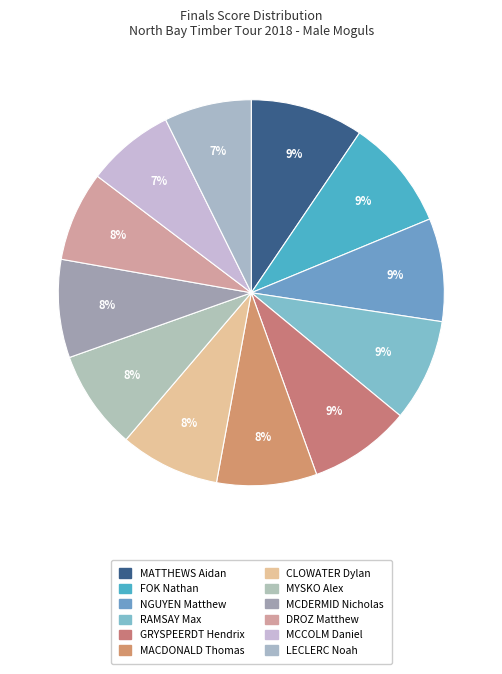

How many segments does this pie chart have?

12